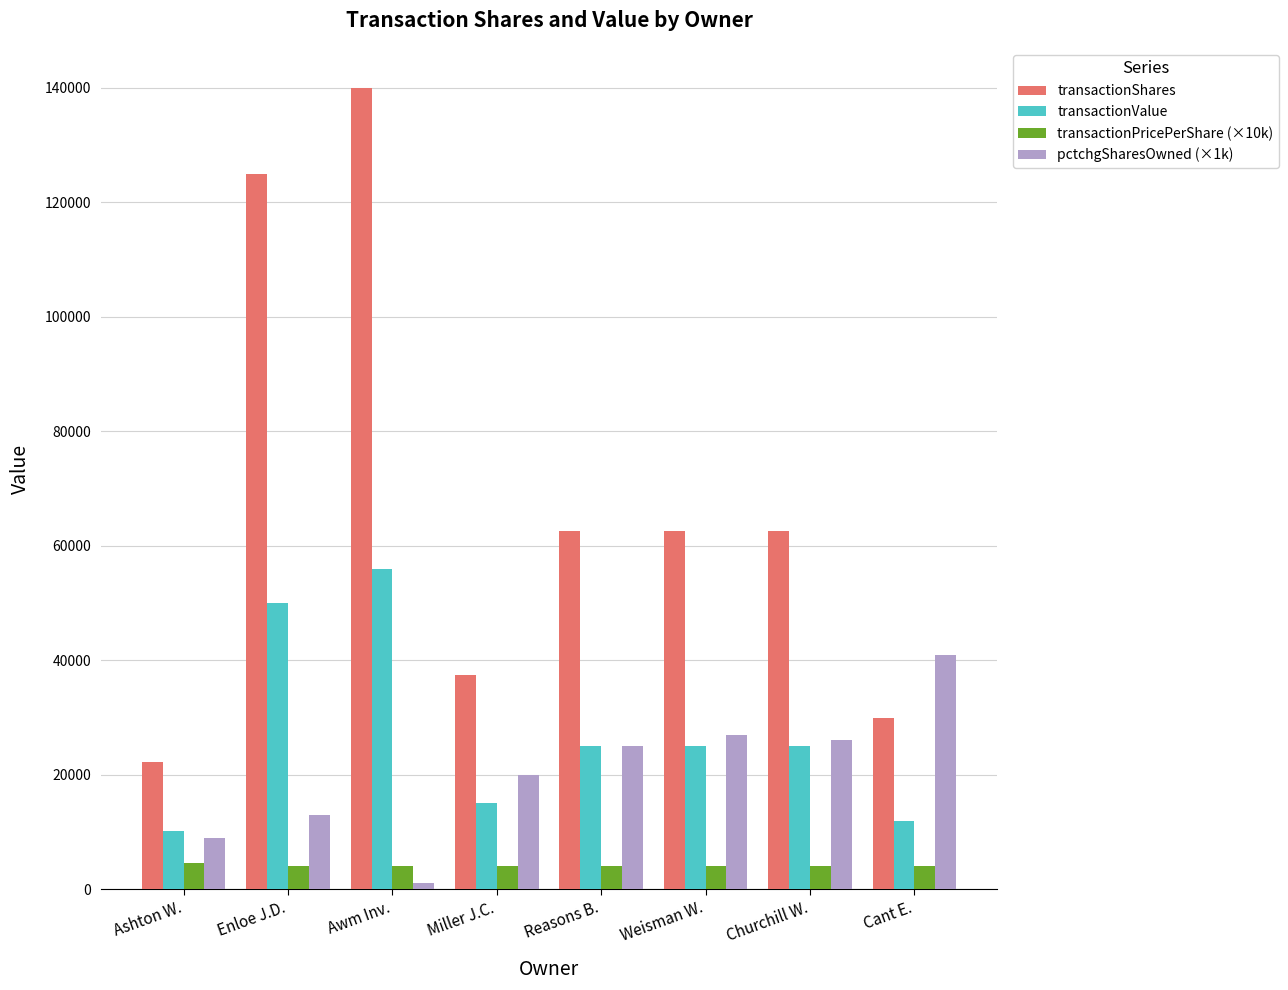

Count the number of categories in the chart.

8